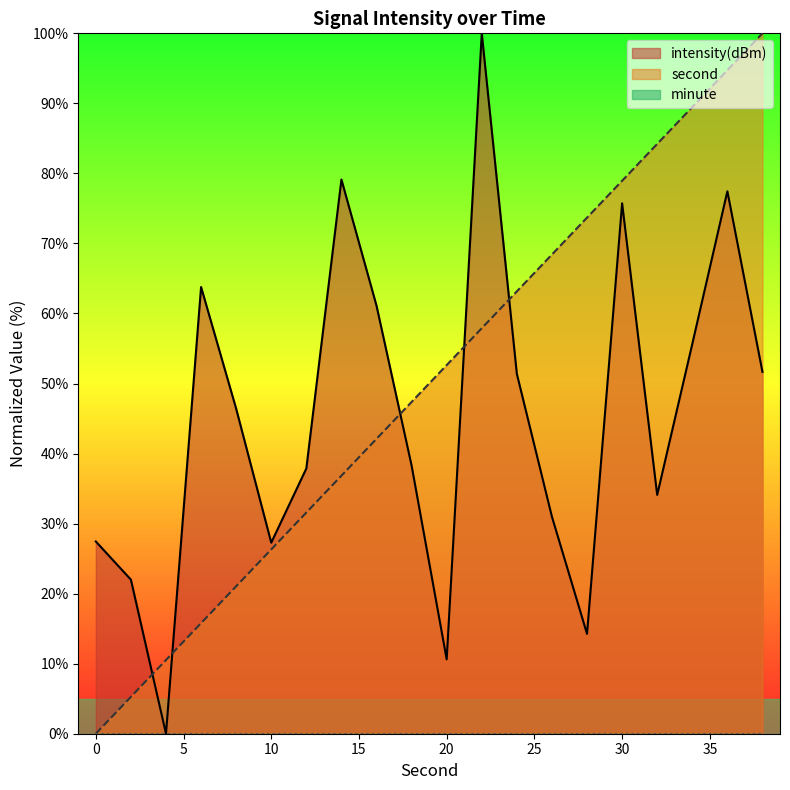

The value of second at 12 is 42.5. True or false?

False